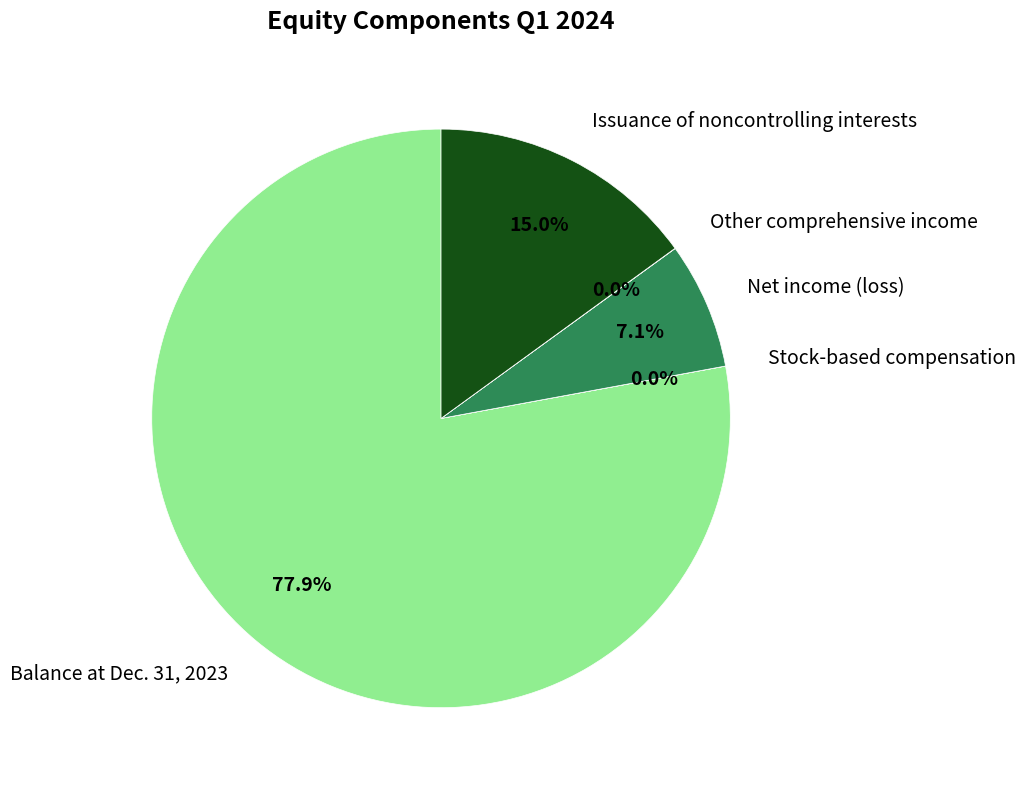

Does Balance at Dec. 31, 2023 account for over 50% of the chart?

Yes